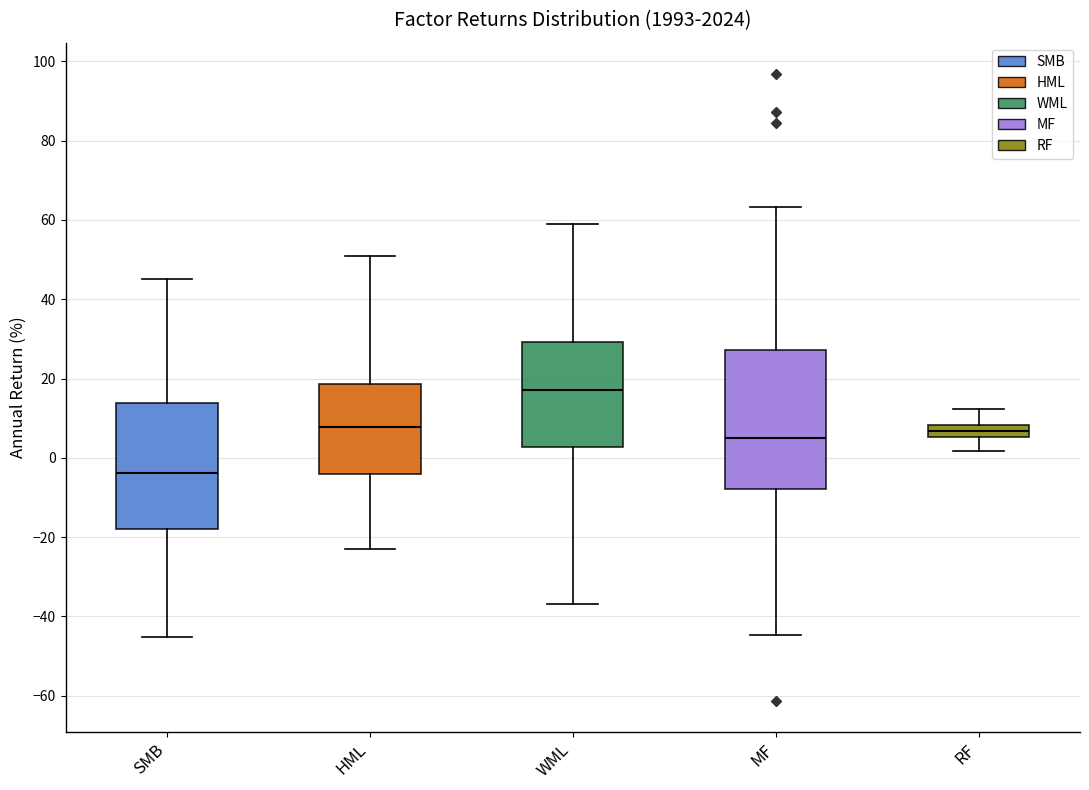

Comparing the boxes themselves (not the whiskers), which one is the tallest?

MF